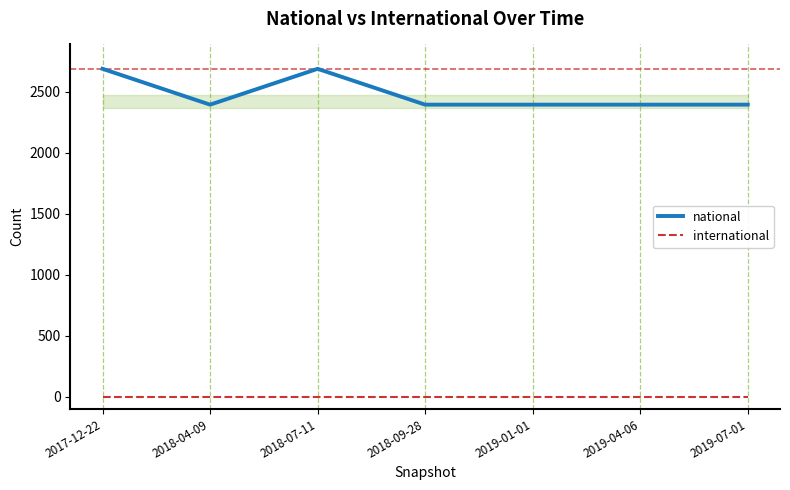

The value of national at 2018-04-09 is 3353. True or false?

False